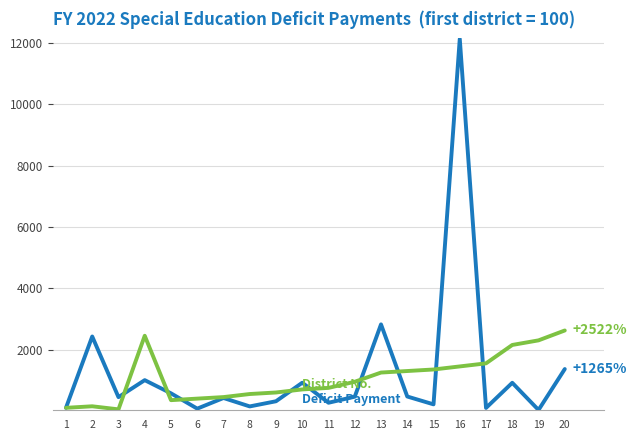

What is the greatest value displayed?

12131.9